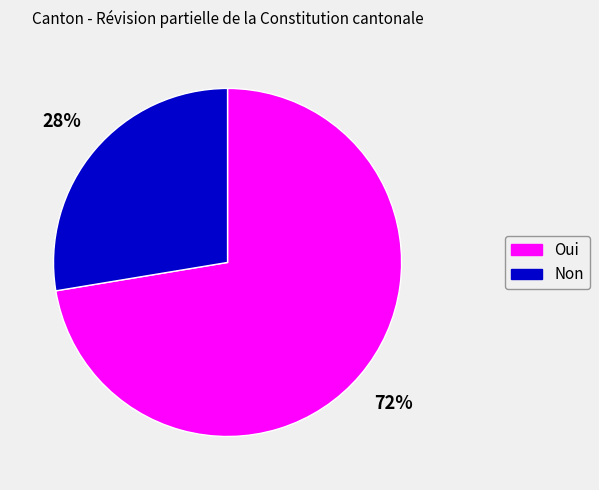

To the nearest percent, what portion does Oui represent?

72%